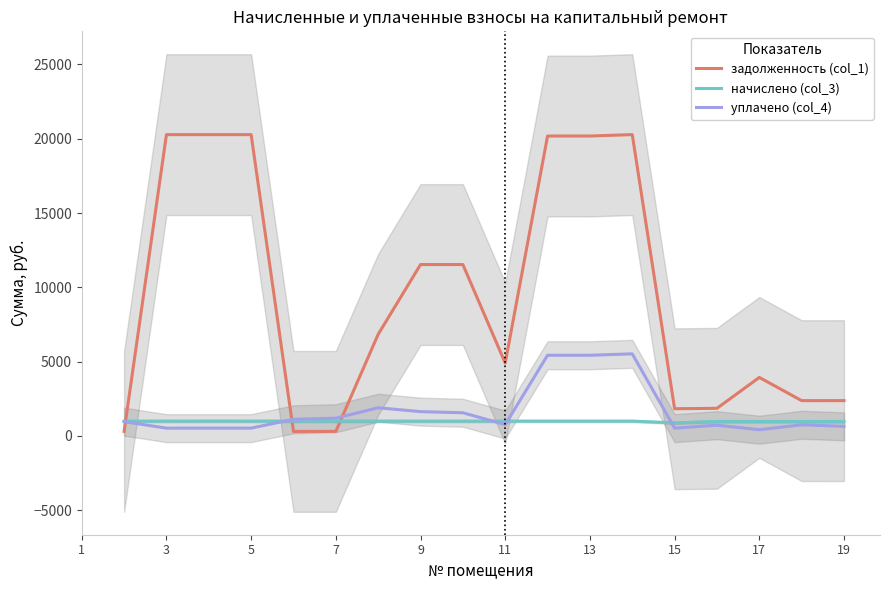

Does the chart have visible grid lines?

No